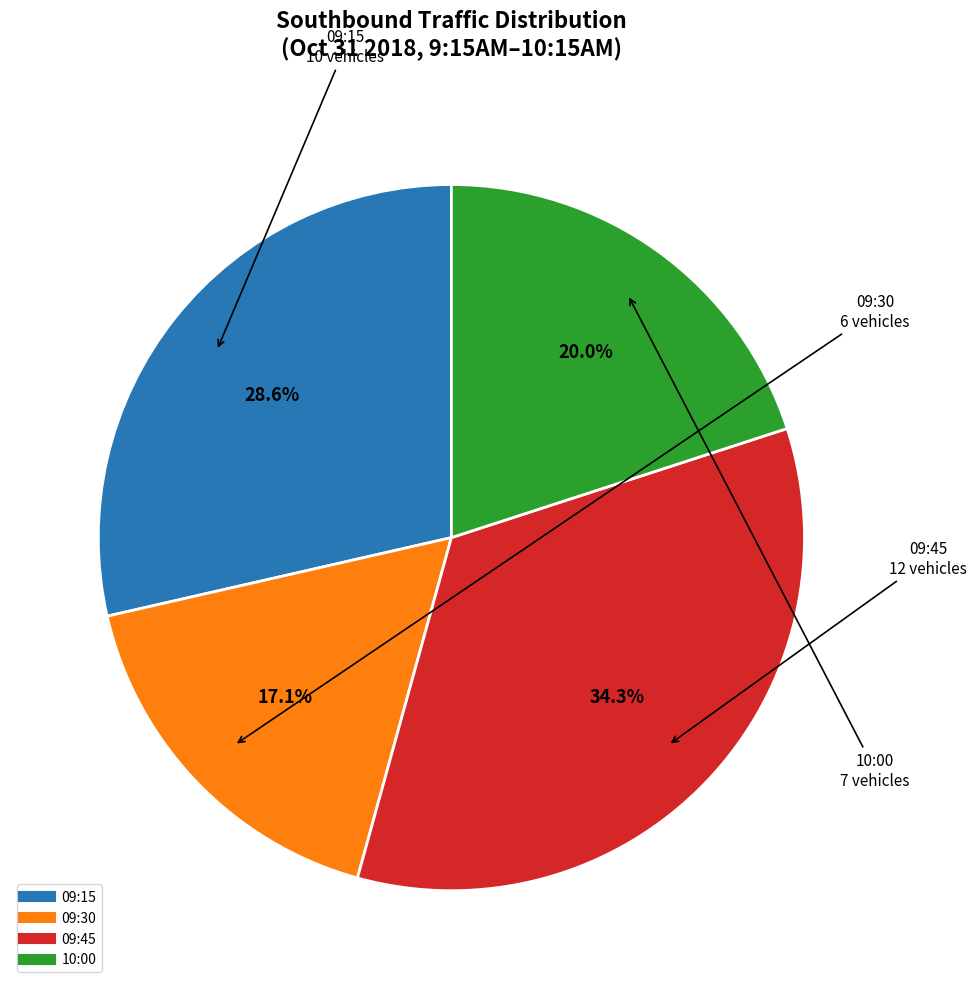

What is the smallest slice in the pie chart?

09:30